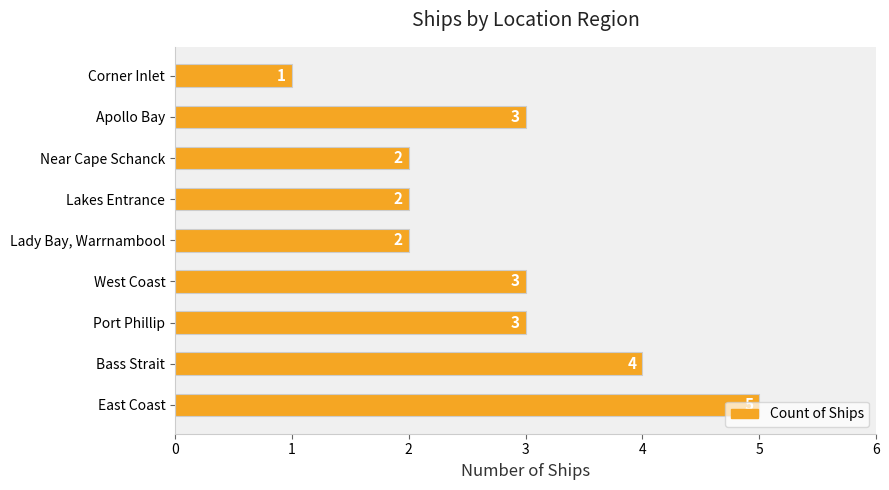

Is it true that the value at Near Cape Schanck is 3?

False